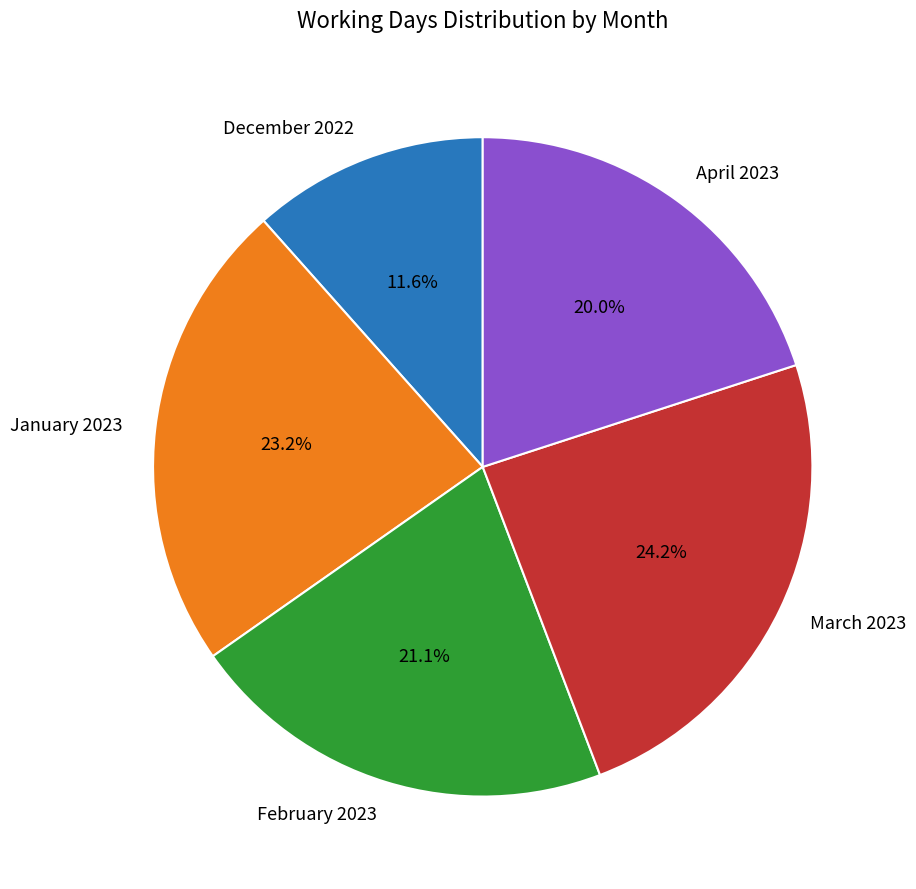

Approximately how many times larger is the value at February 2023 compared to January 2023?

0.9